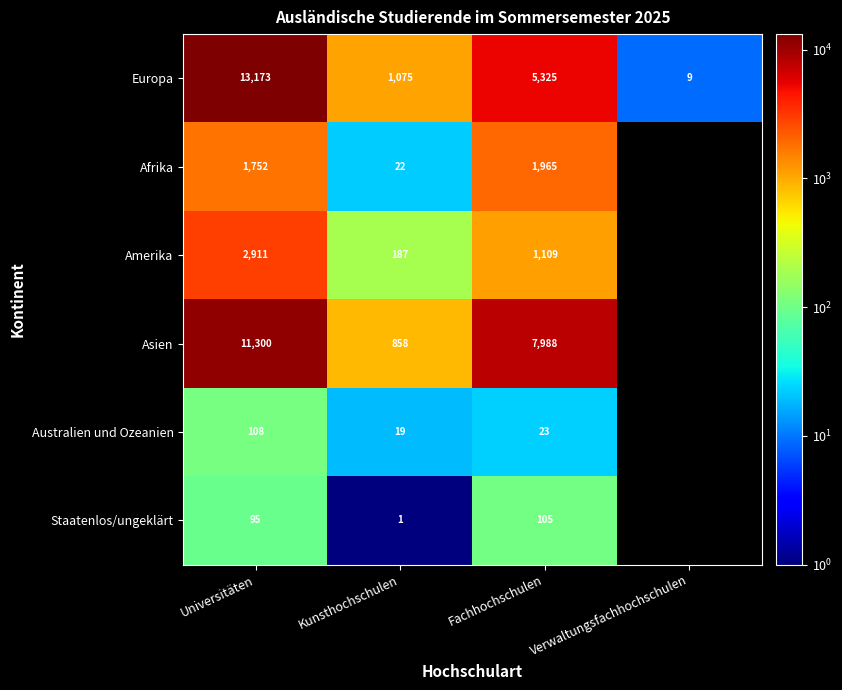

What is the difference between the highest and lowest values at Fachhochschulen?

7965